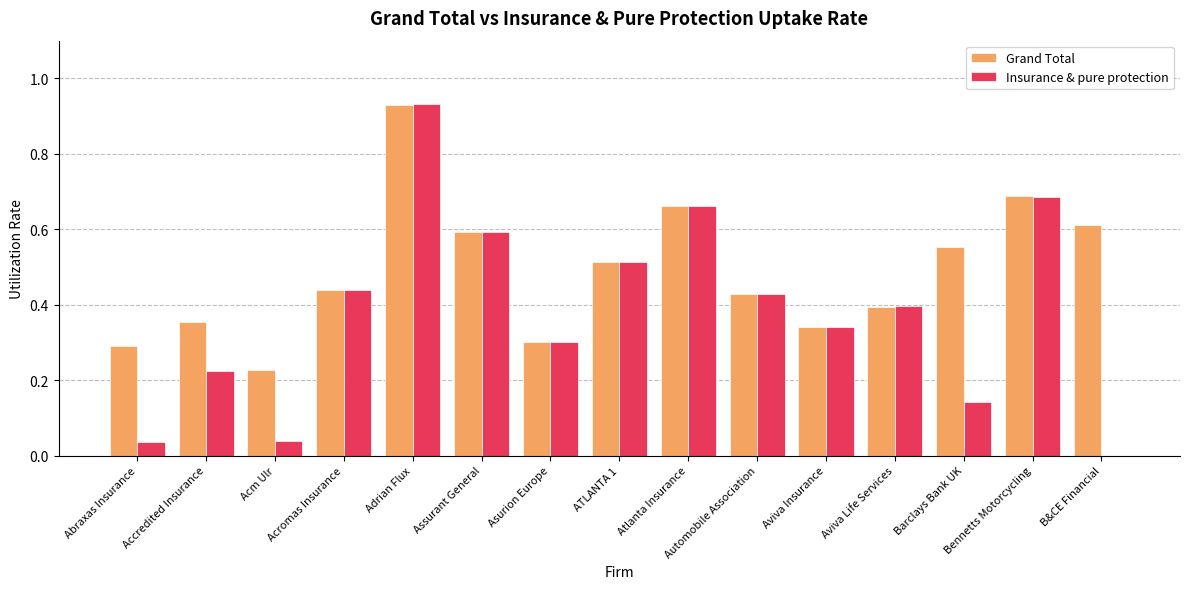

The Insurance & pure protection series shows 0.7 at ATLANTA 1. True or false?

False